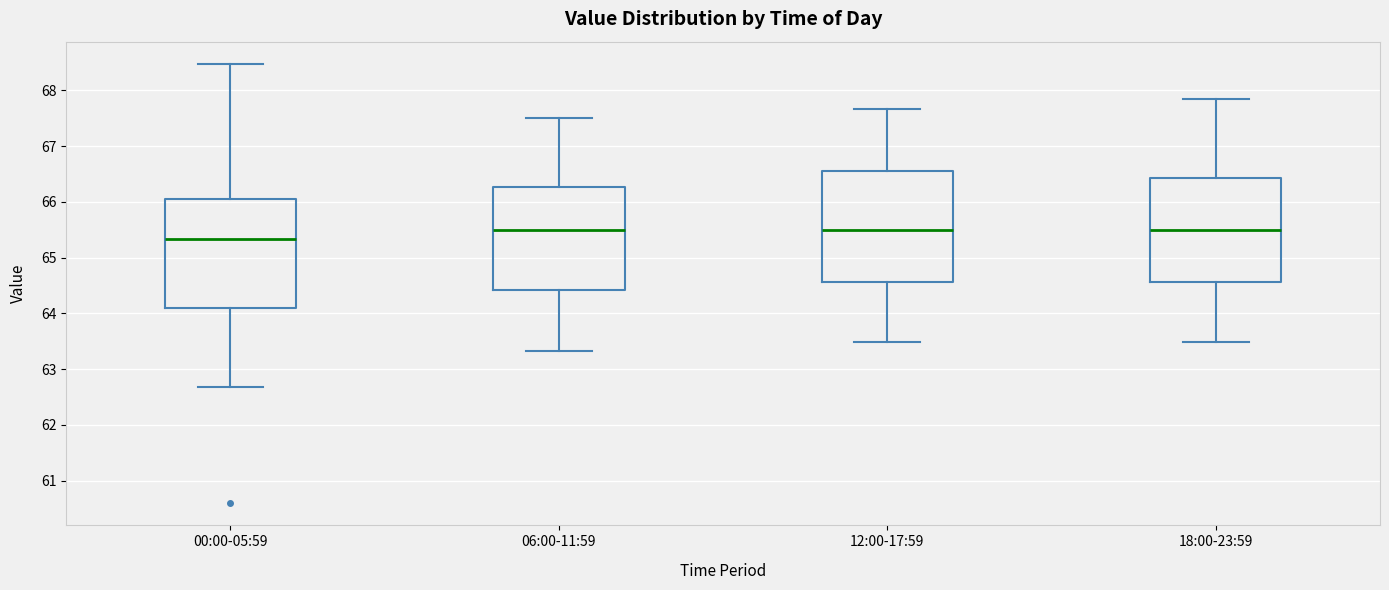

Reading left to right, read every box against the y-axis: the position of its median line, the range the box covers, and the ends of its whiskers. The values are not printed on the chart, so give them approximately, as read against the axis.

00:00-05:59: median 65.3, box 64.1 to 66.1, whiskers 62.7 to 68.5
06:00-11:59: median 65.5, box 64.4 to 66.3, whiskers 63.3 to 67.5
12:00-17:59: median 65.5, box 64.6 to 66.6, whiskers 63.5 to 67.7
18:00-23:59: median 65.5, box 64.6 to 66.4, whiskers 63.5 to 67.8